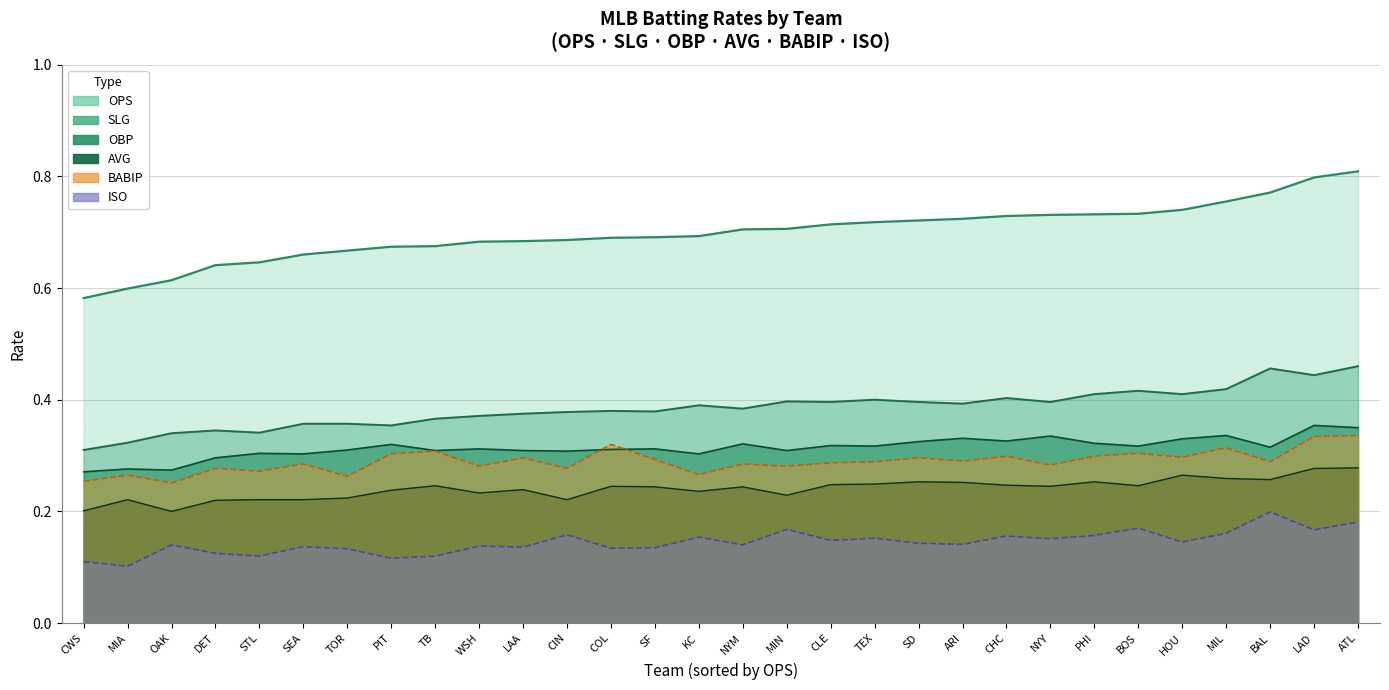

At how many categories does at least one series exceed 0?

30